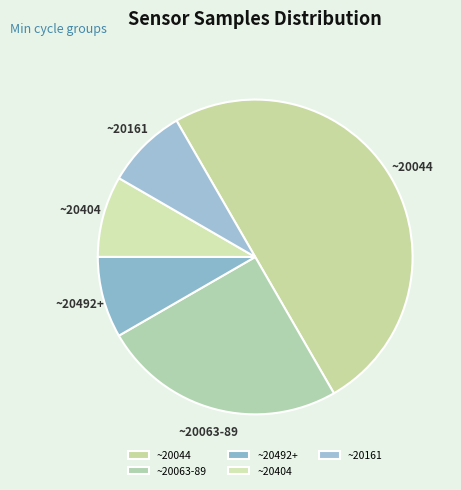

How many segments does this pie chart have?

5